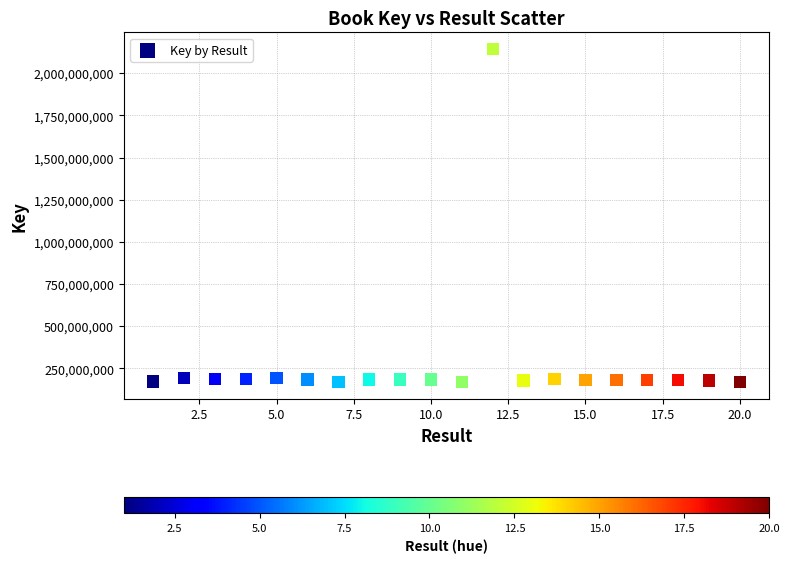

What is the range of Y values (max minus min)?

1973122030